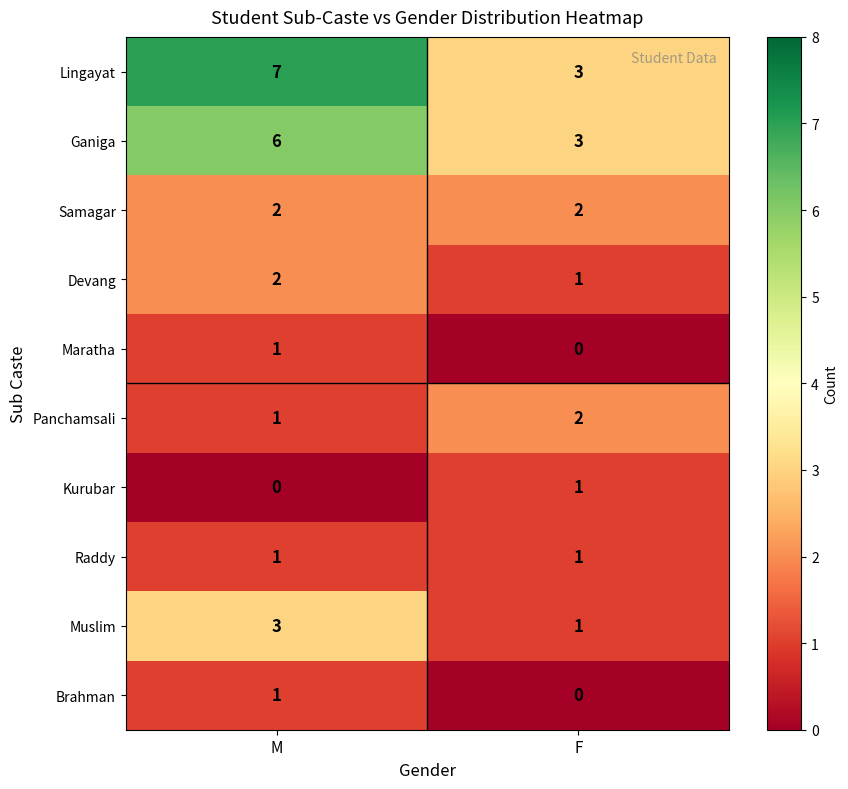

Reading left to right, list all the values displayed in this chart.

Lingayat: 7	3
Ganiga: 6	3
Samagar: 2	2
Devang: 2	1
Maratha: 1	0
Panchamsali: 1	2
Kurubar: 0	1
Raddy: 1	1
Muslim: 3	1
Brahman: 1	0